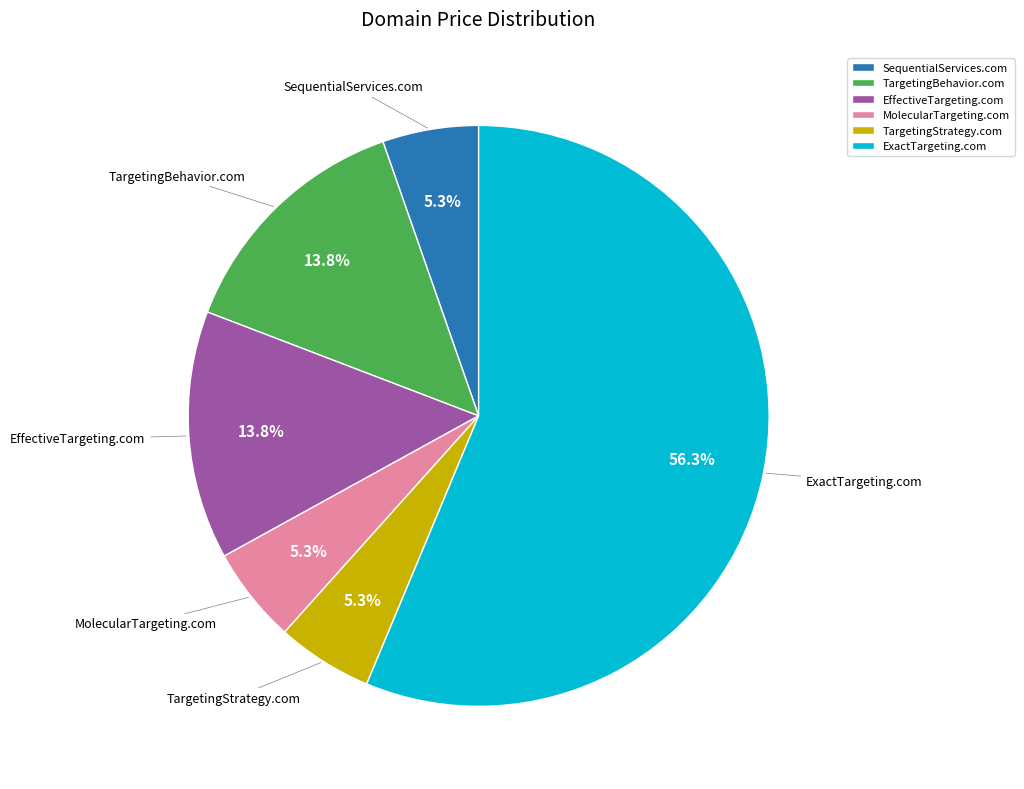

To the nearest percent, what percentage of the pie is SequentialServices.com?

5%